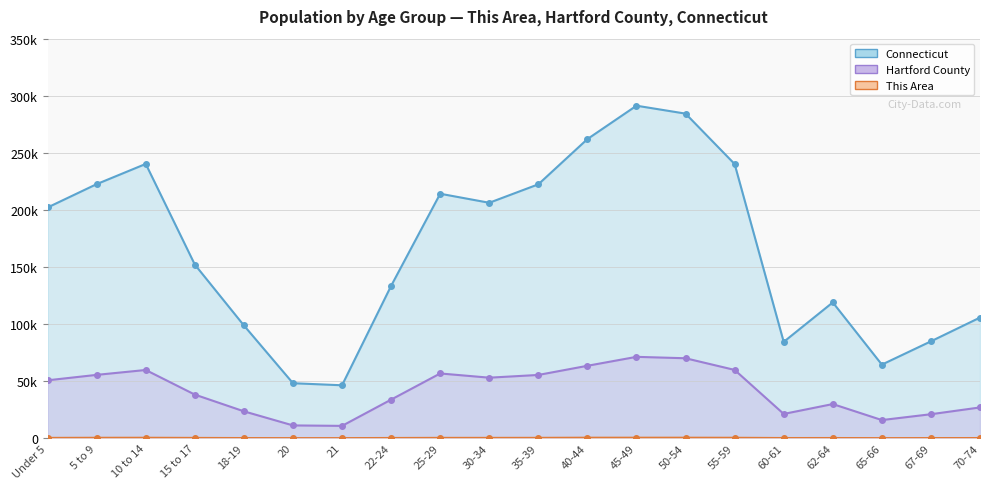

The Connecticut series shows 105663 at 70-74. True or false?

True